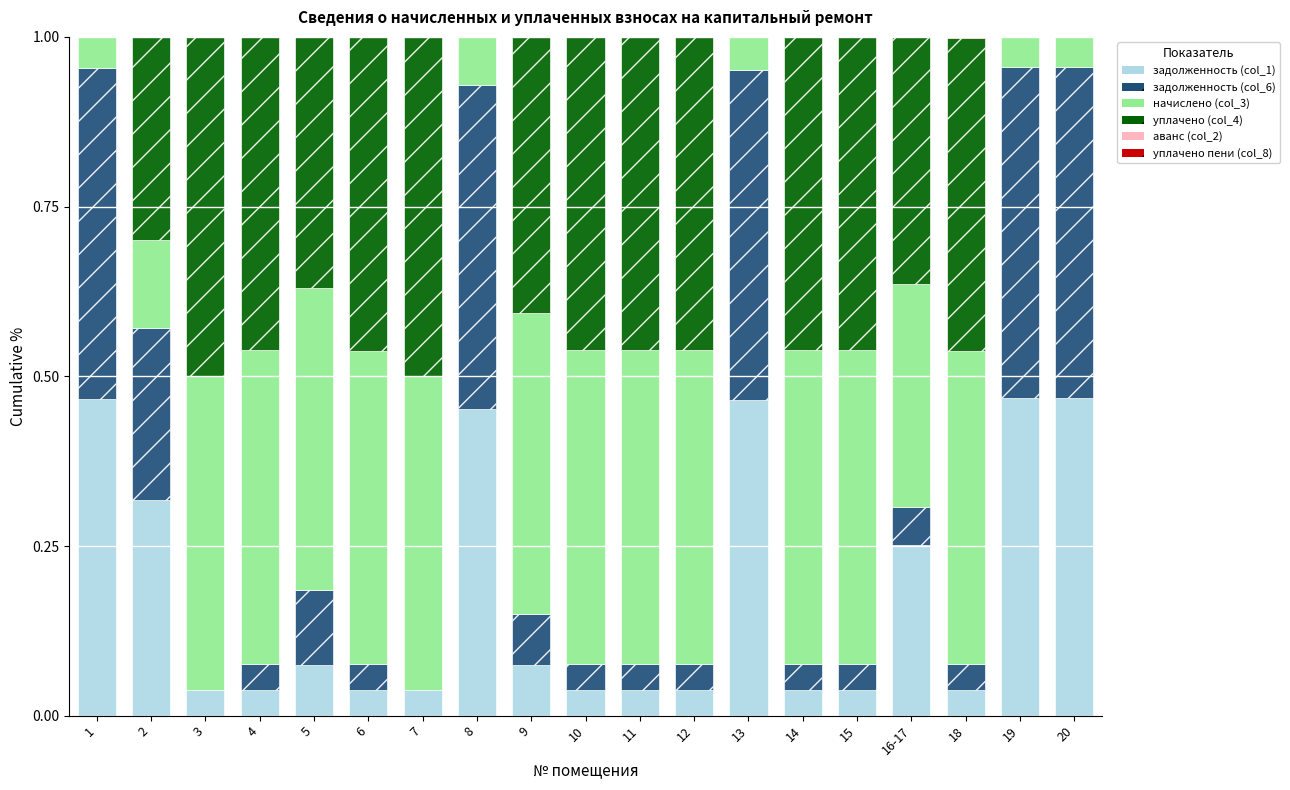

What is the total value across all series at 10?

1.0